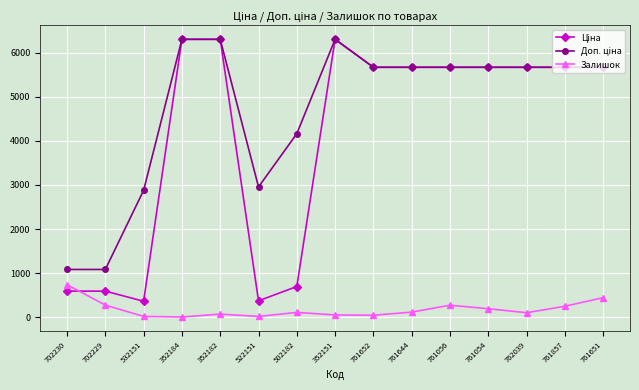

What is the difference between the highest and lowest values at 761054?

5483.8